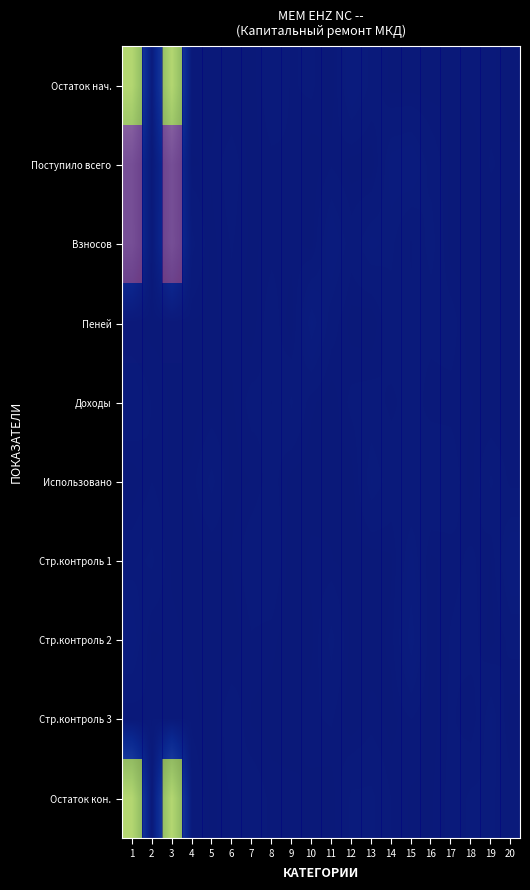

What is the spread (max minus min) of values at 11?

0.4